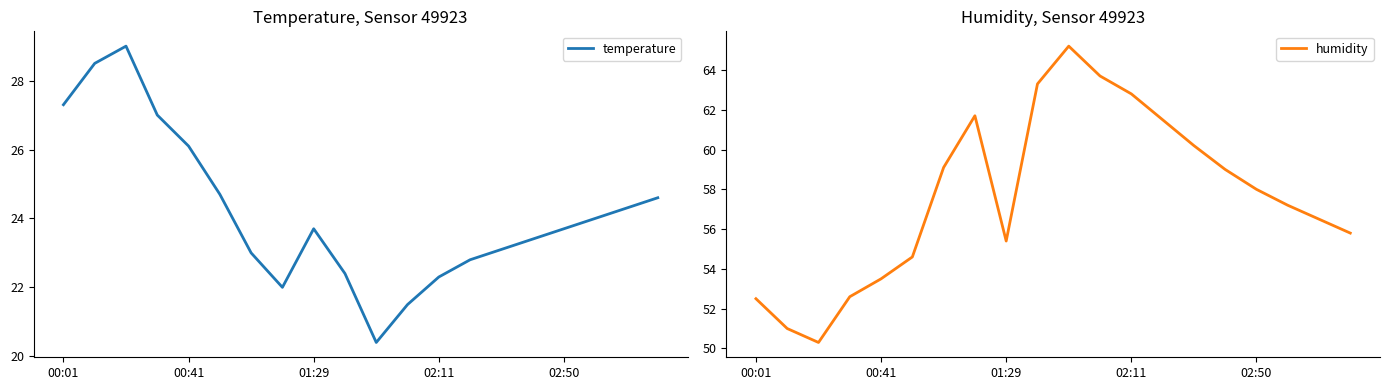

True or false: temperature has a value of 23.7 at 01:29.

True